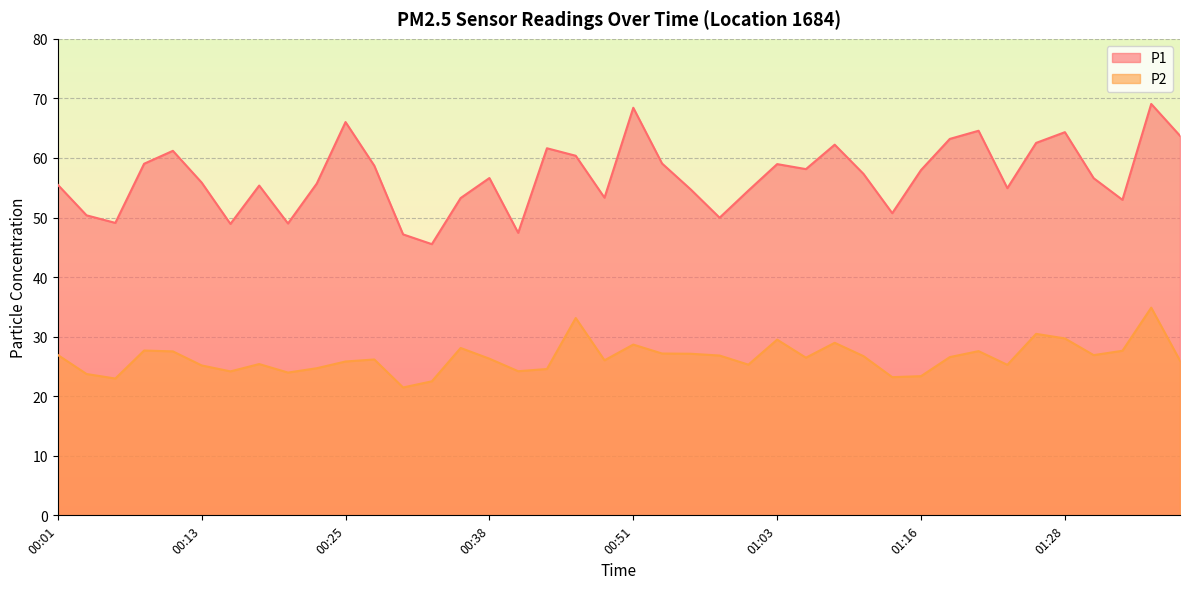

Is the value of P1 at 00:23 greater than the value of P2 at 00:28?

Yes